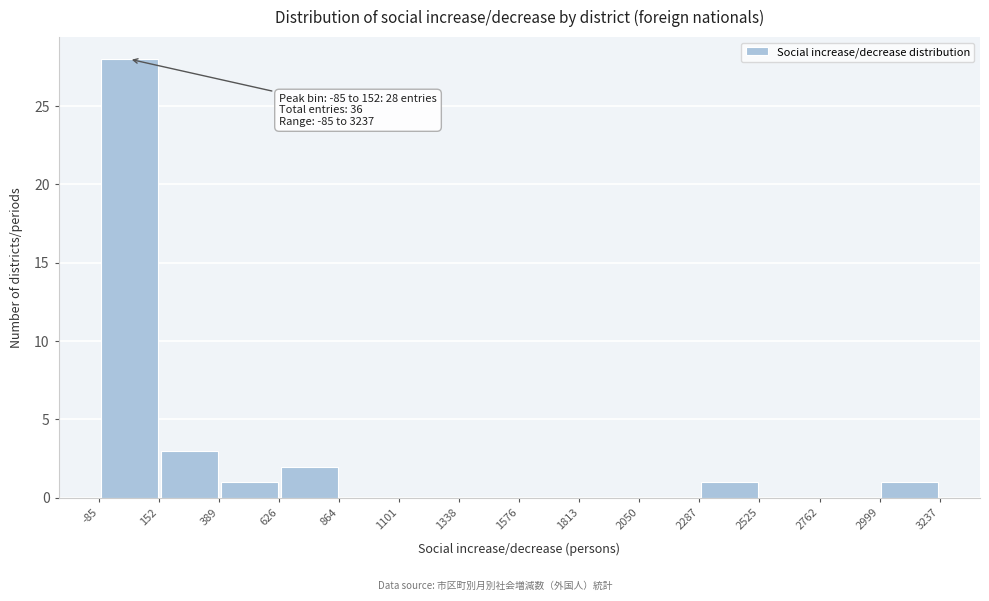

Which range on the x-axis has the tallest bar?

-85 to 152